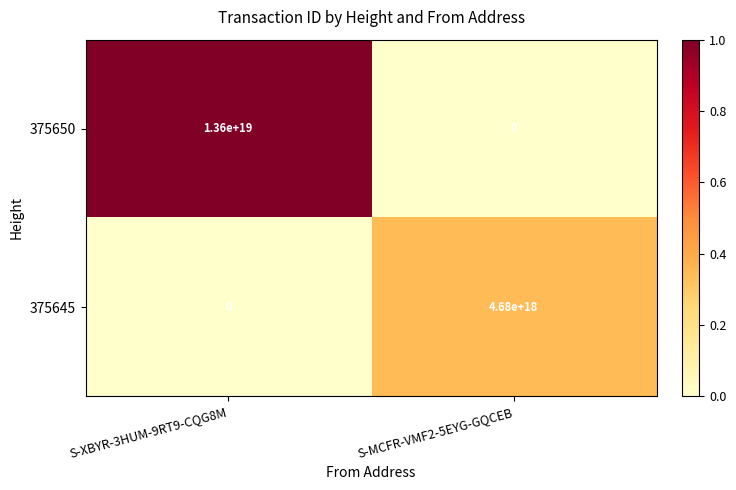

Which series has the largest range (max minus min)?

375650